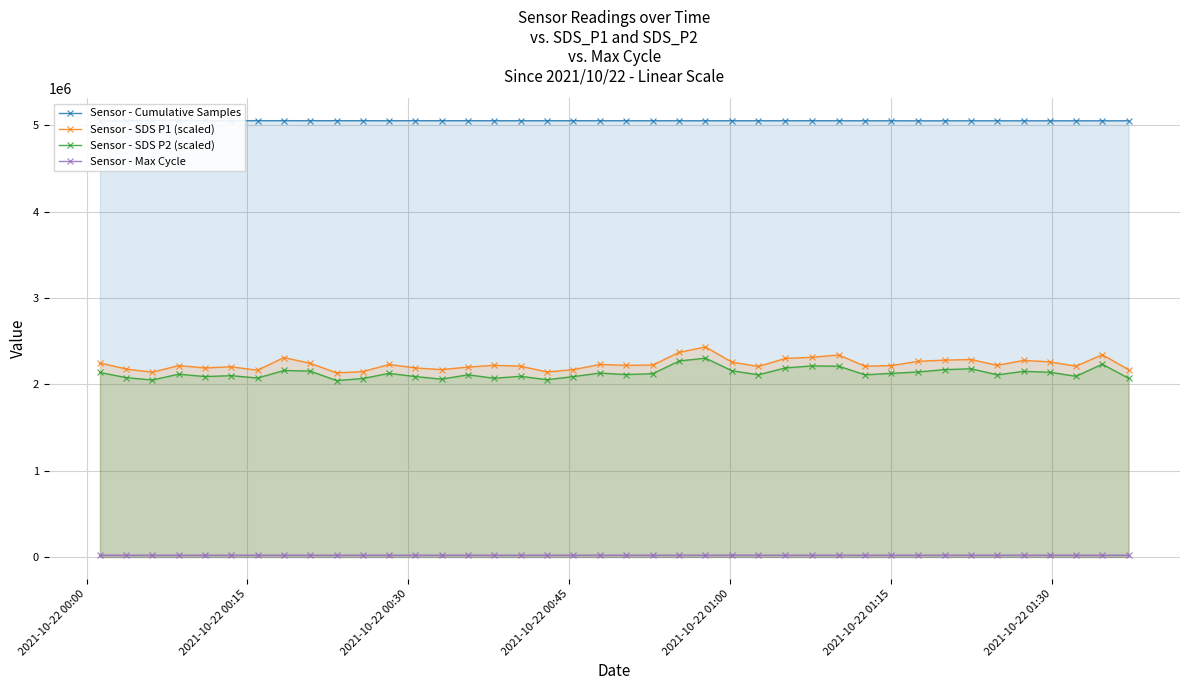

True or false: Sensor - SDS P2 (scaled) and Sensor - Max Cycle cross at least once.

False